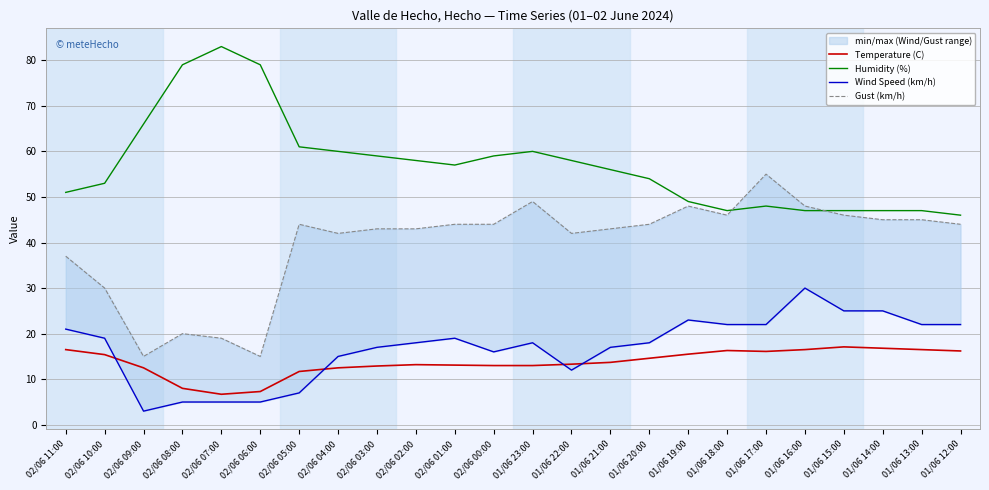

Is it true that Temperature (C) equals 25.8 at 02/06 11:00?

False